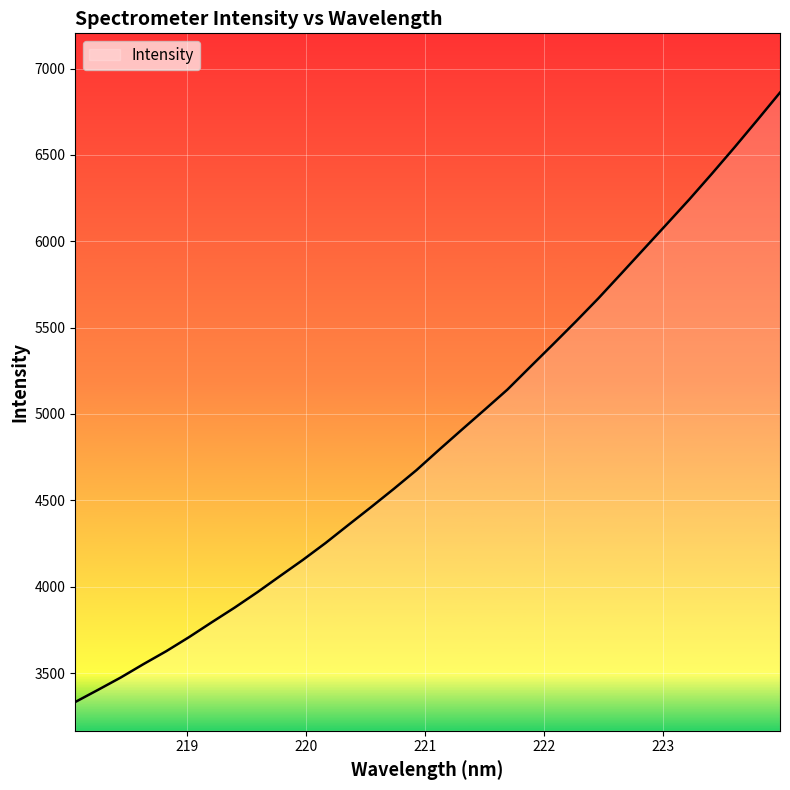

What is the minimum value shown in the chart?

3332.2